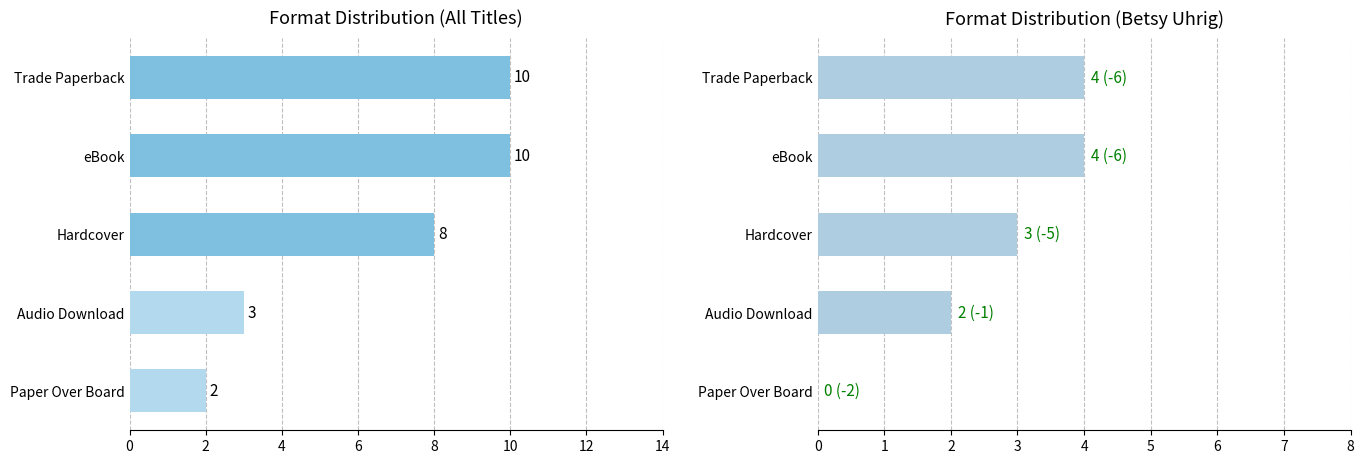

How many data points in Betsy Uhrig are above 3?

2